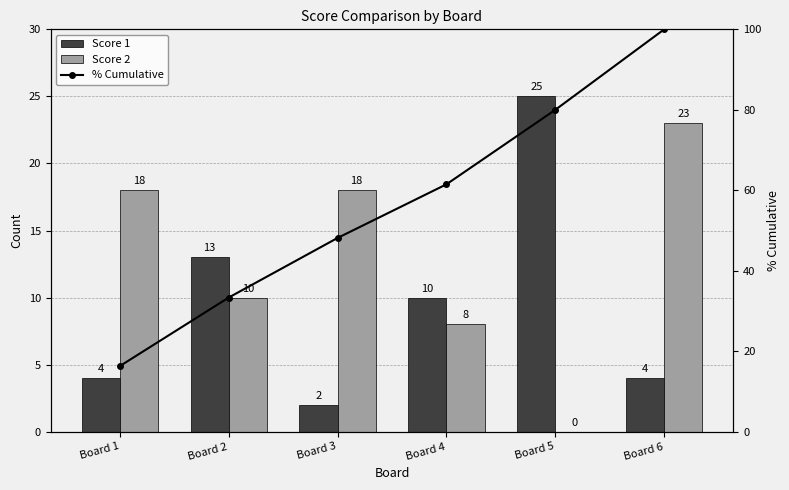

What is the highest value of the Score 2 series?

23.0